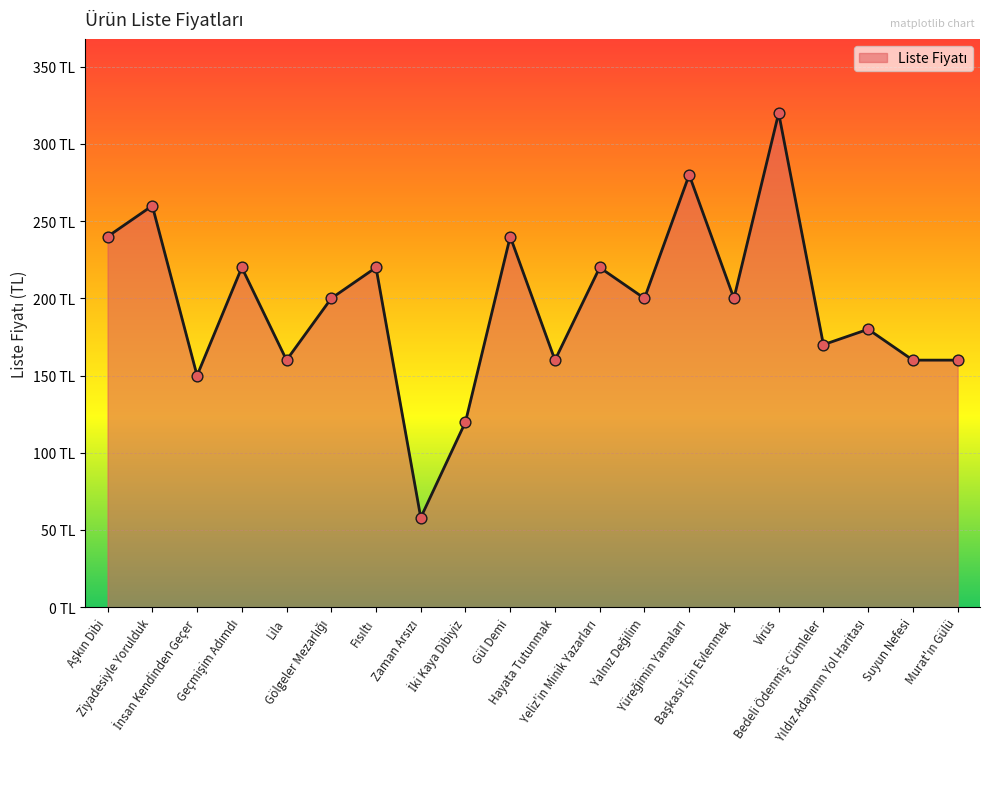

Between Fısıltı and Bedeli Ödenmiş Cümleler, which is larger?

Fısıltı